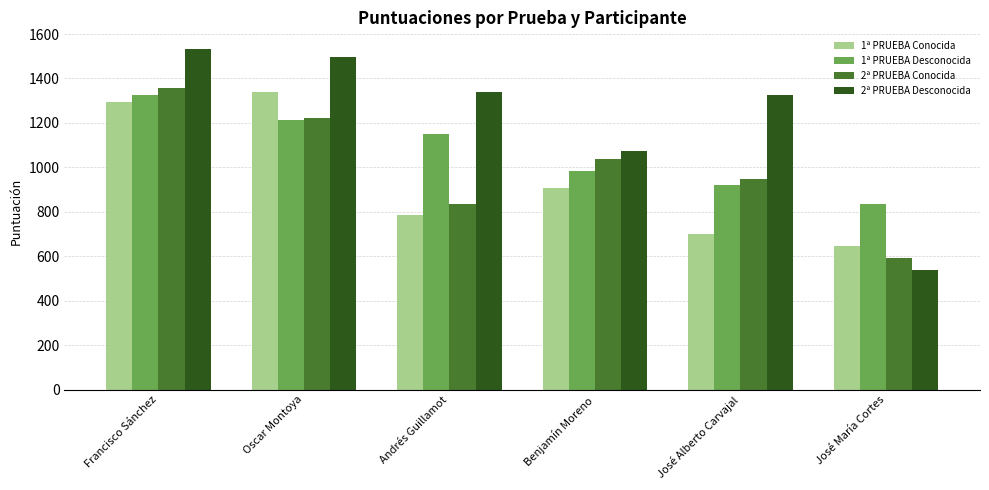

How many bars are there in each group?

4